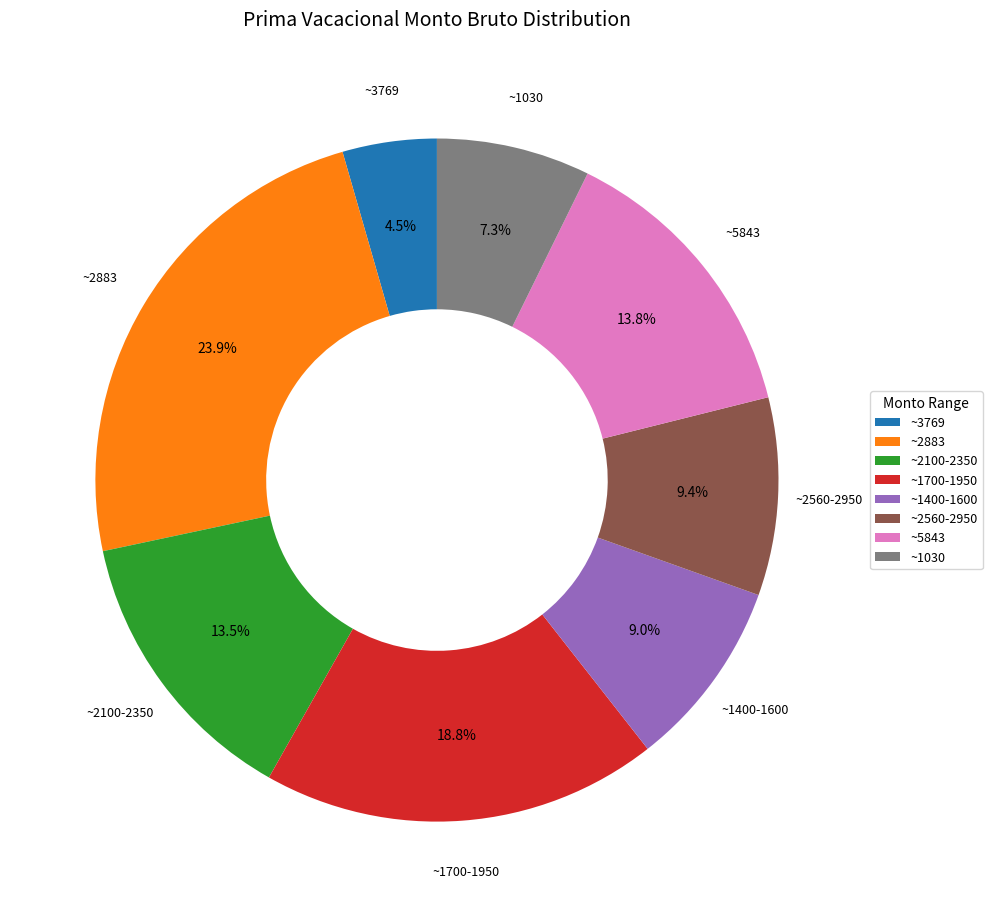

Combined, do ~1700-1950 and ~5843 account for over 50%?

No